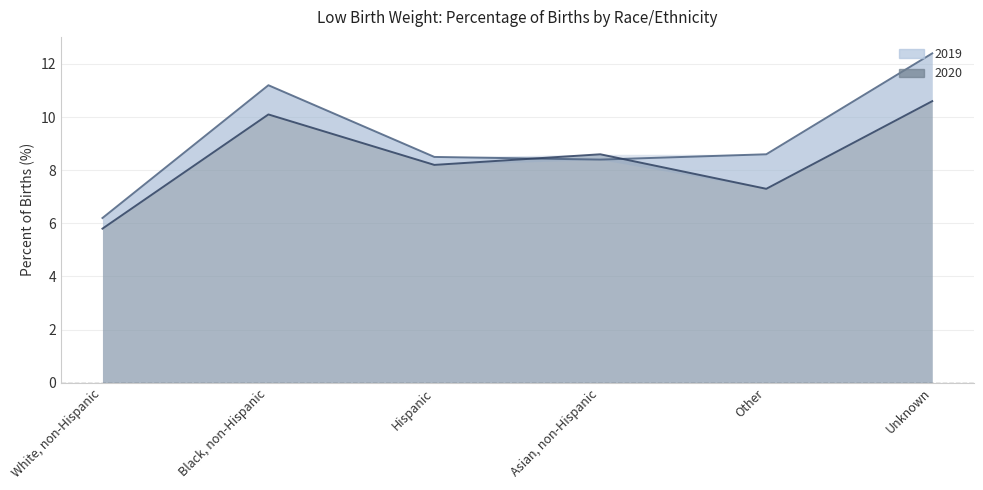

How many interior local peaks does the 2020 series have?

2